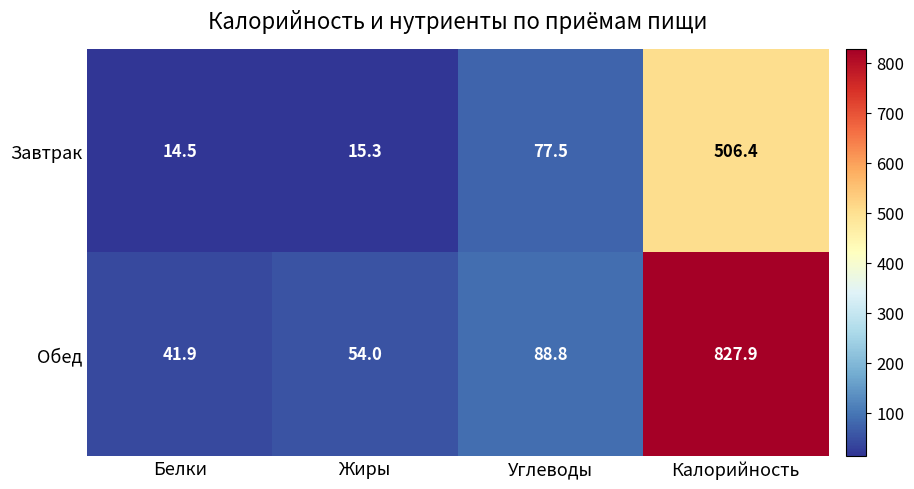

Which label corresponds to the smallest value in the chart?

Белки